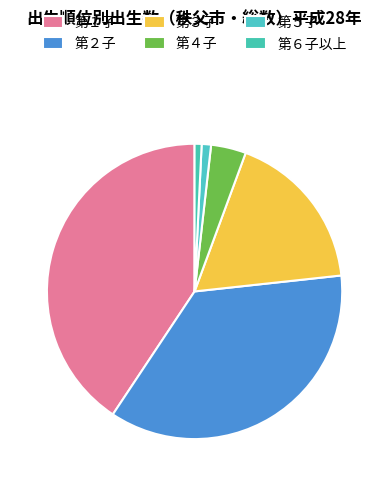

To the nearest percent, what is the average slice percentage?

17%